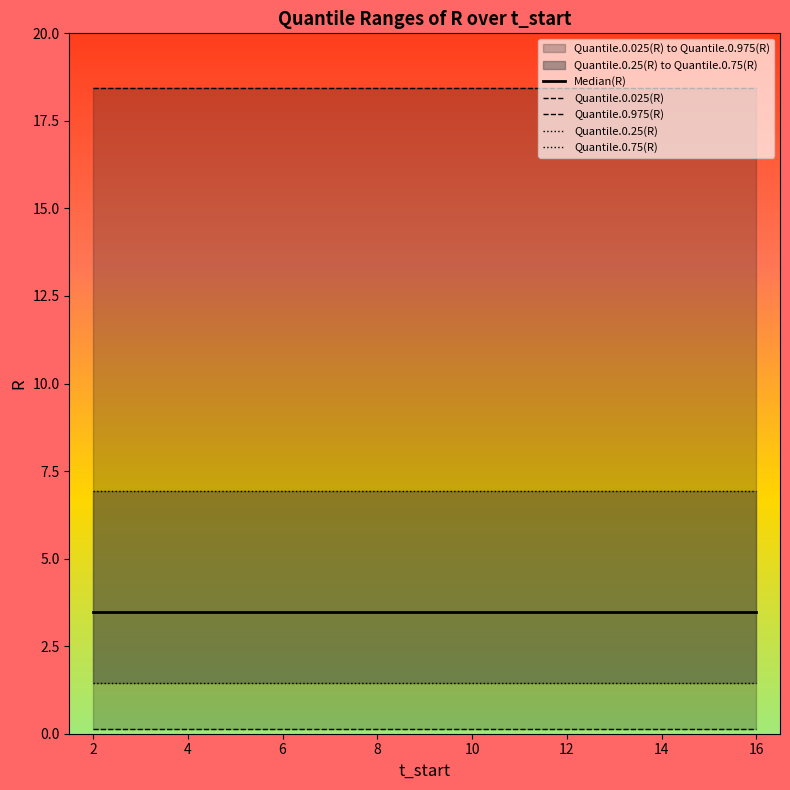

True or false: Quantile.0.25(R) and Quantile.0.025(R) cross at least once.

False